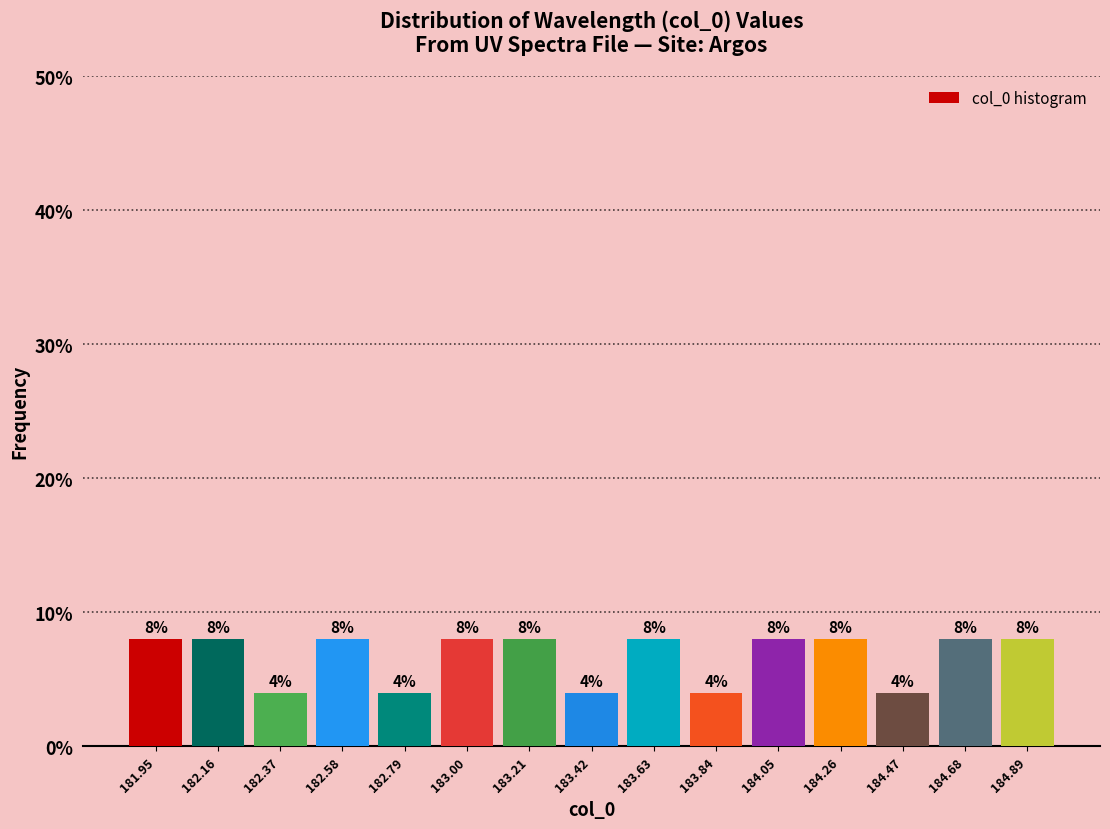

Reading left to right, list every bar in this chart as the range it spans on the x-axis followed by its height. The bar edges are not printed on the chart, so give them approximately, as read against the axis.

181.85 to 182.05: 8
182.05 to 182.25: 8
182.25 to 182.45: 4
182.45 to 182.70: 8
182.70 to 182.90: 4
182.90 to 183.10: 8
183.10 to 183.30: 8
183.30 to 183.50: 4
183.50 to 183.75: 8
183.75 to 183.95: 4
183.95 to 184.15: 8
184.15 to 184.35: 8
184.35 to 184.55: 4
184.55 to 184.80: 8
184.80 to 185.00: 8